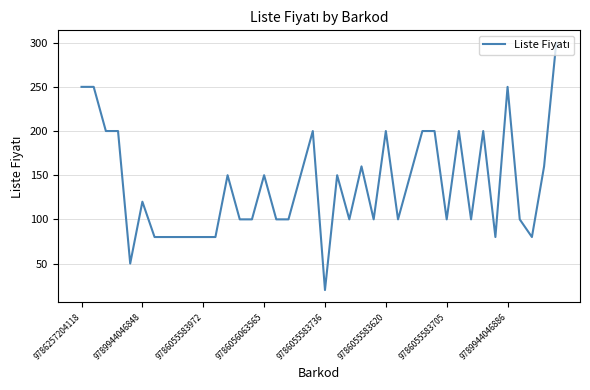

What is the greatest value displayed?

300